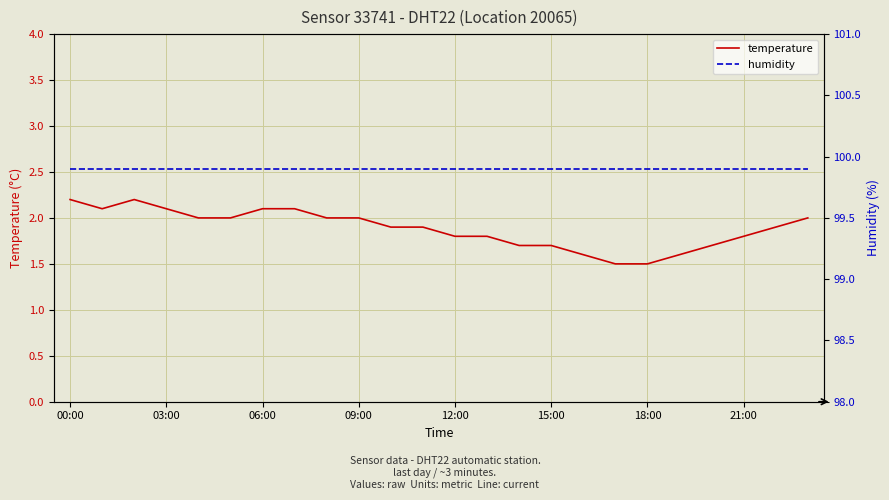

The value of temperature at 20 is 0.4. True or false?

False